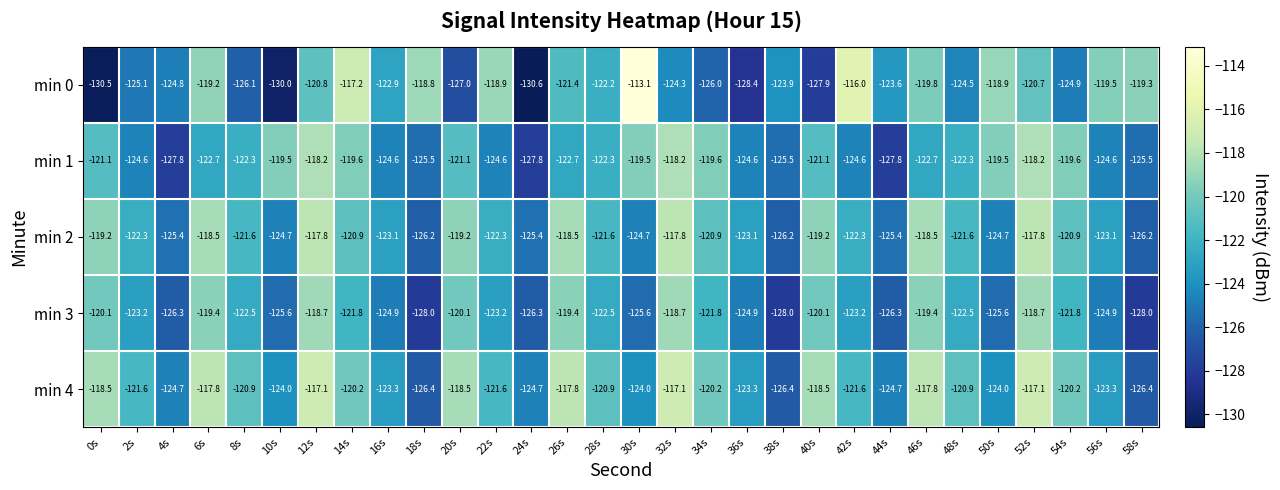

What is the lowest value of the min 0 series?

-130.6